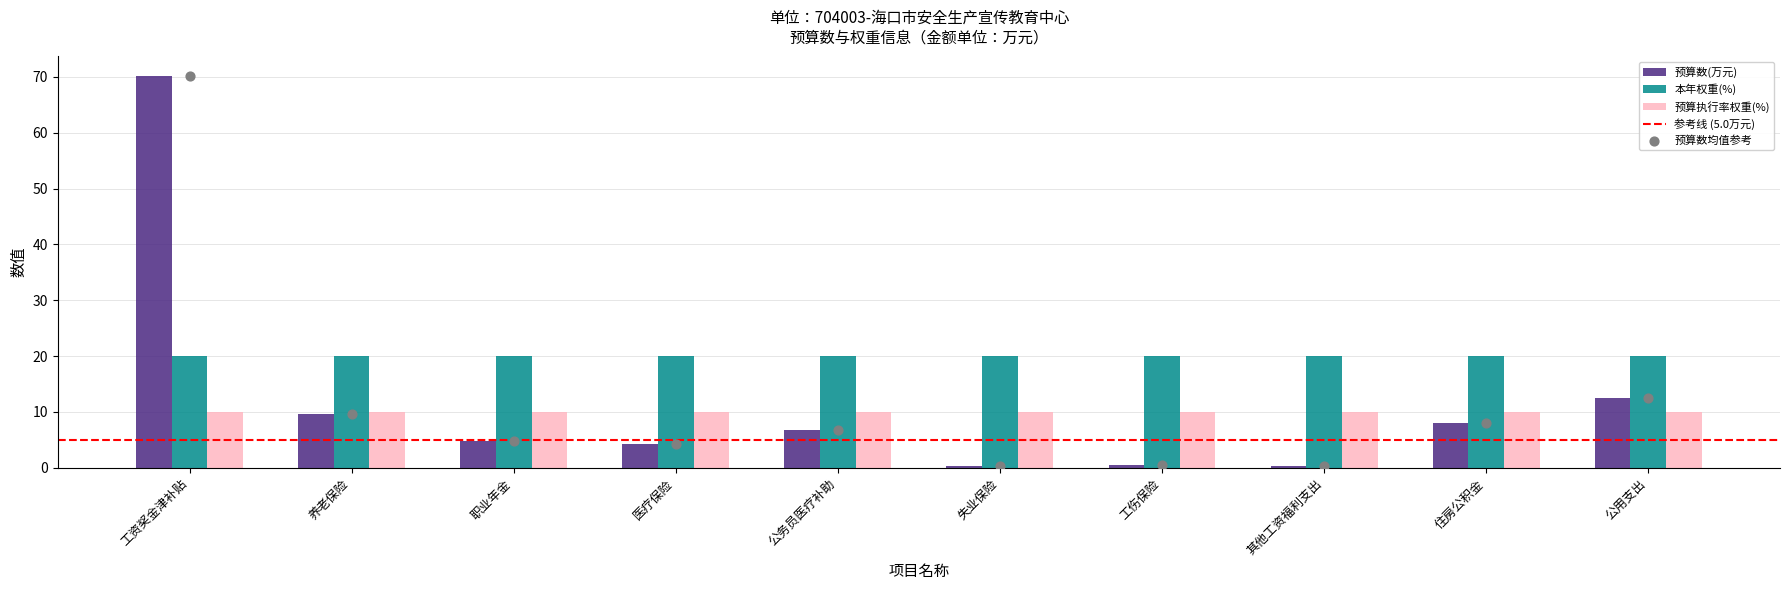

At which category is the sum across all series the highest?

工资奖金津补贴